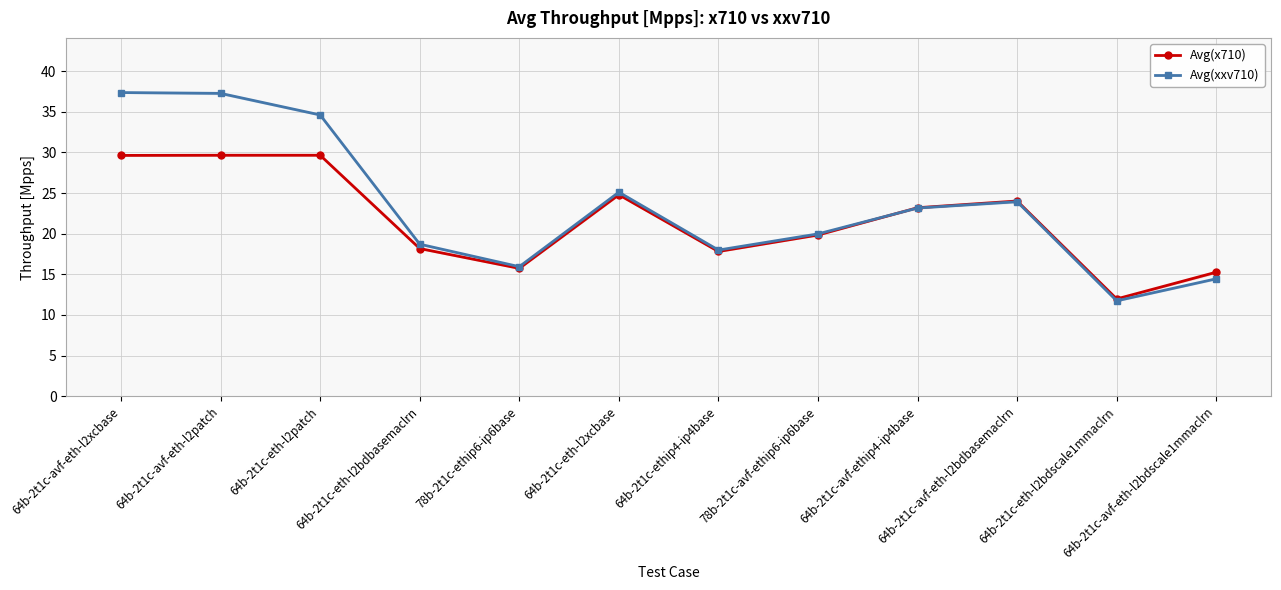

Which category has the highest value in the Avg(xxv710) series?

64b-2t1c-avf-eth-l2xcbase